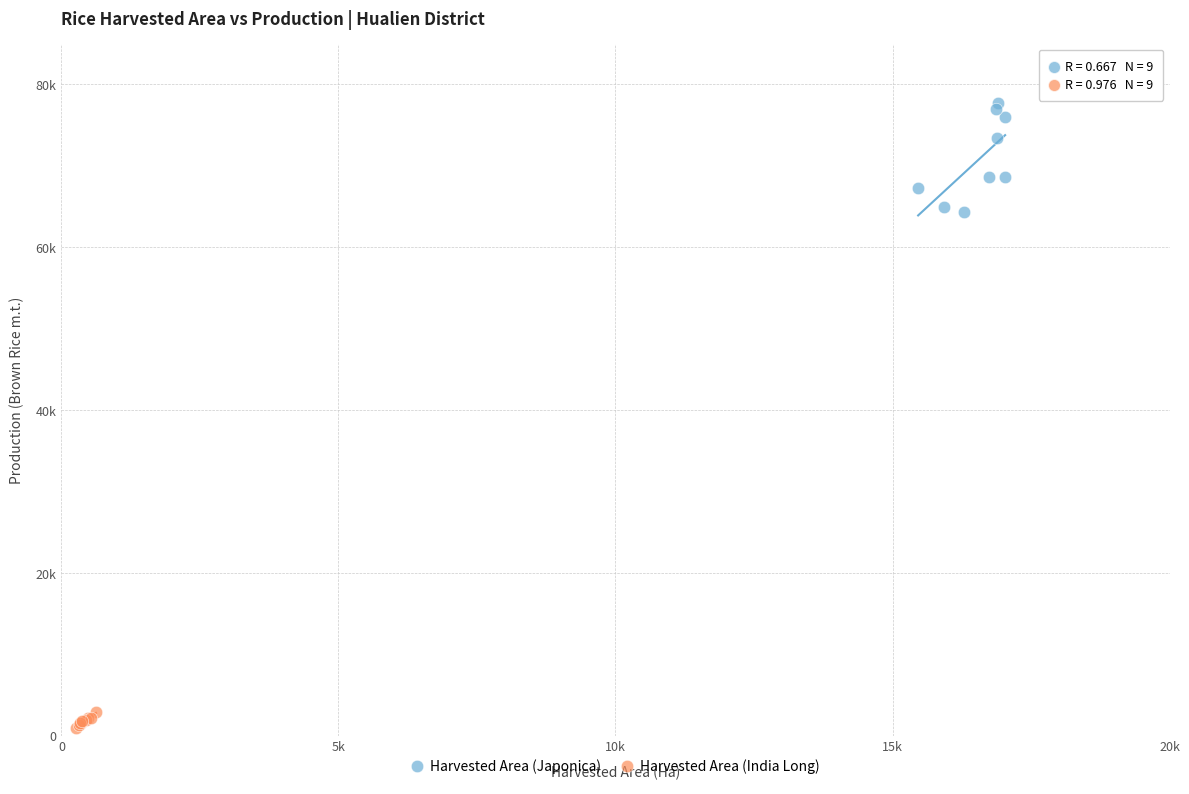

Which series reaches the maximum Y coordinate?

Harvested Area (Japonica)